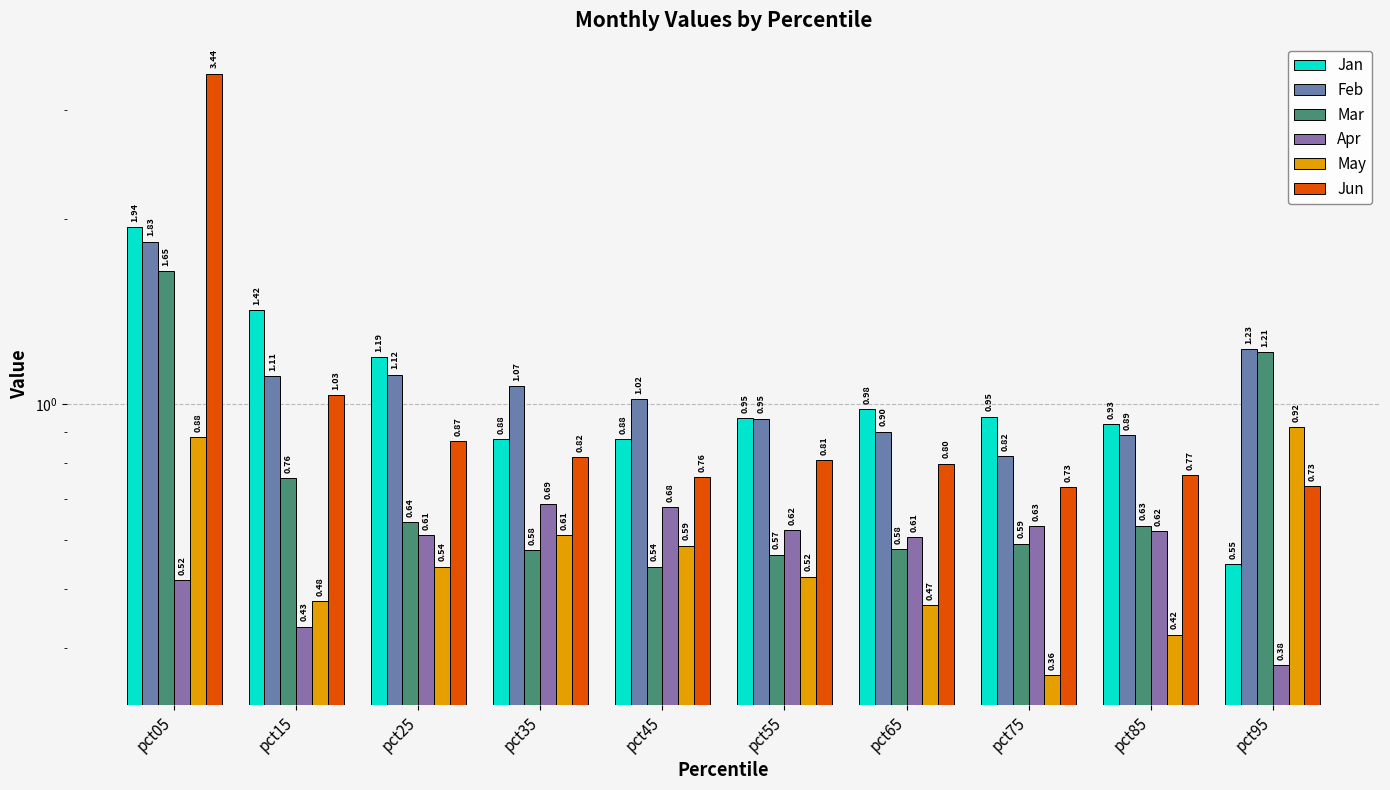

What is the difference between the highest and lowest values at pct25?

0.6